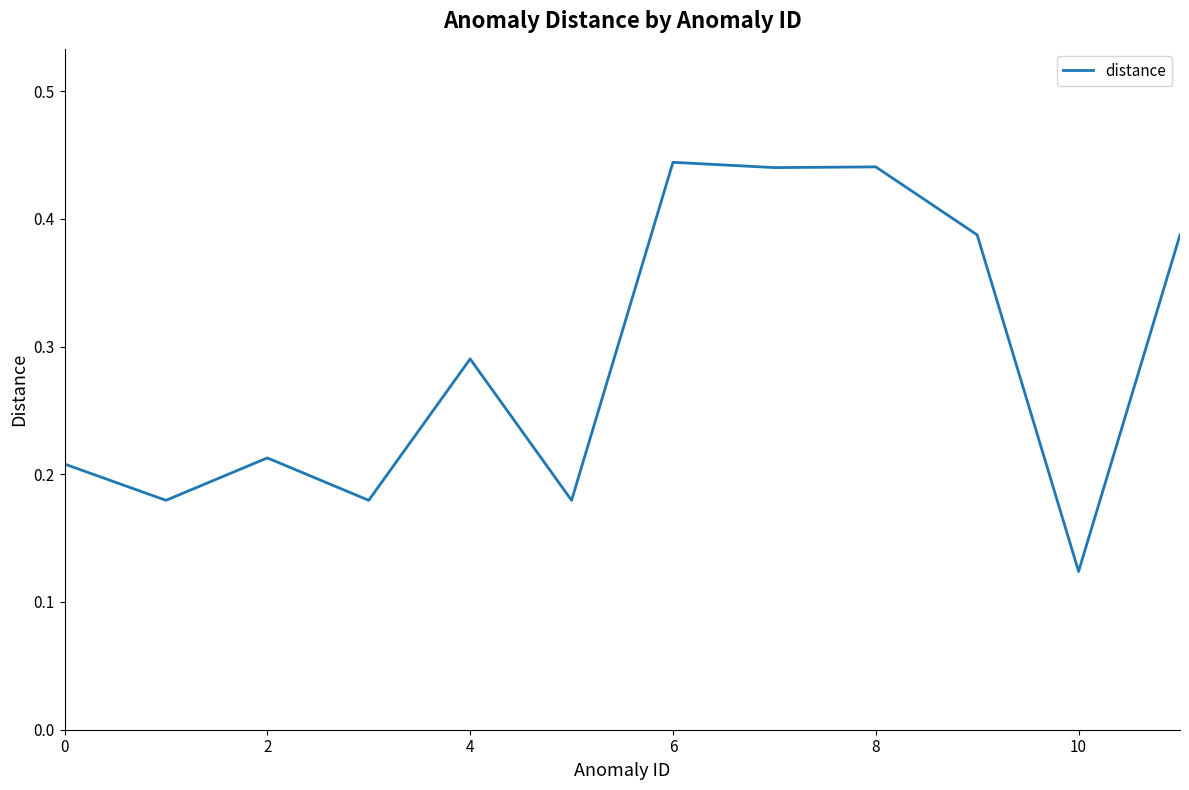

At which category does the chart reach its minimum across all series?

10